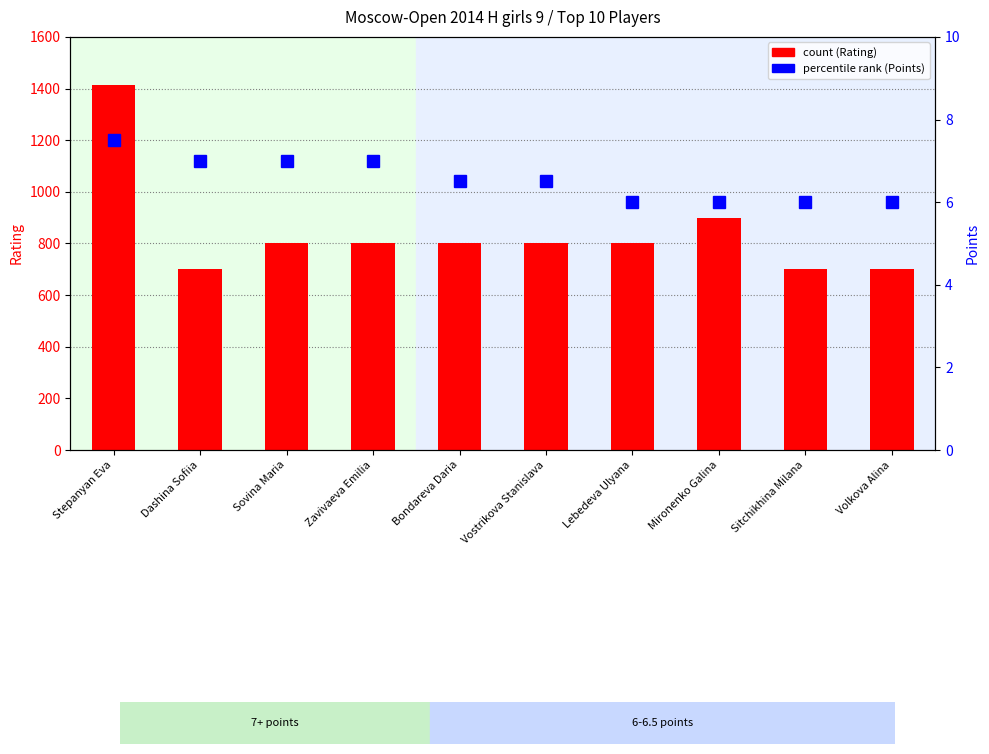

At which label is percentile rank (Points) closest to 6?

Lebedeva Ulyana